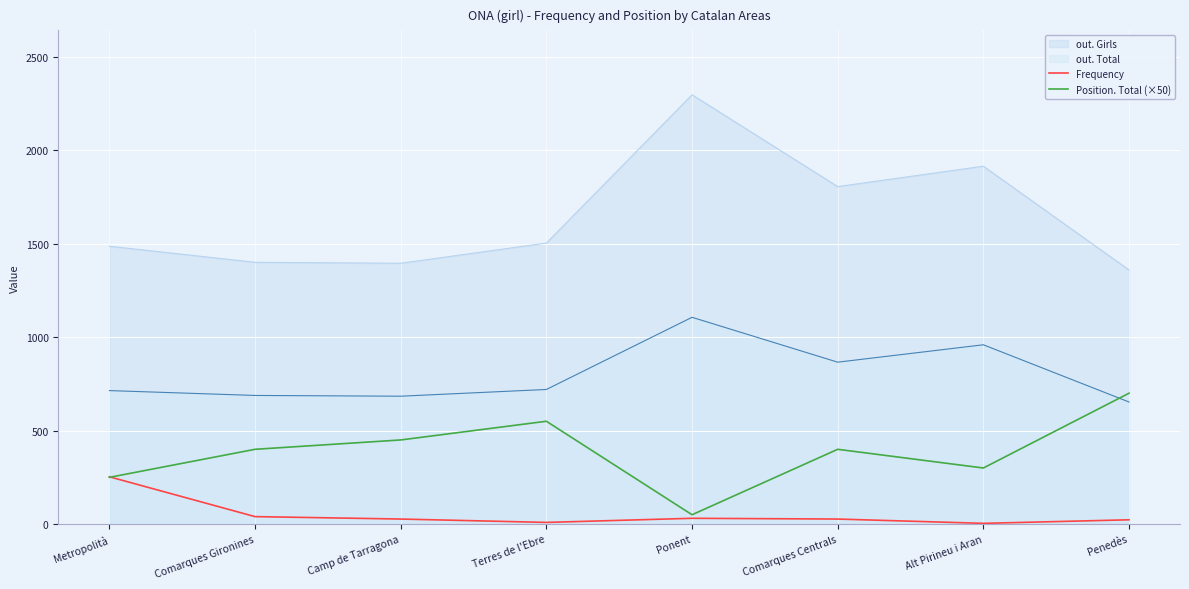

What is the total value across all series at Penedès?

2735